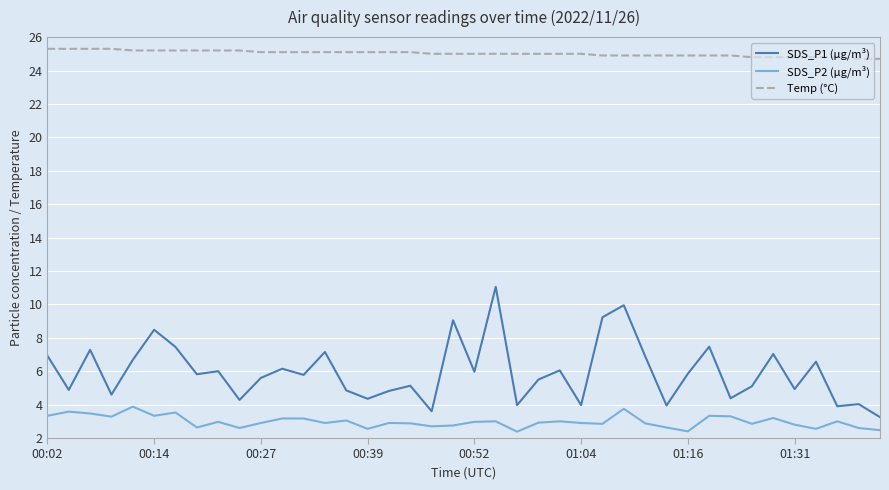

What is the difference between the maximum and minimum values in the Temp (°C) series?

0.6